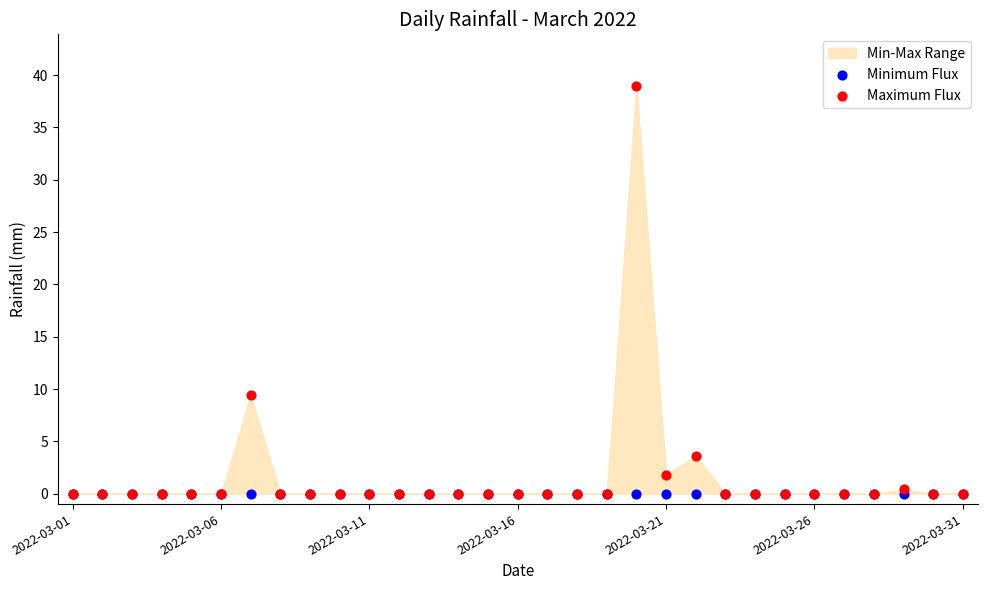

In the Maximum Flux series, what Y value is closest to 19?

9.4